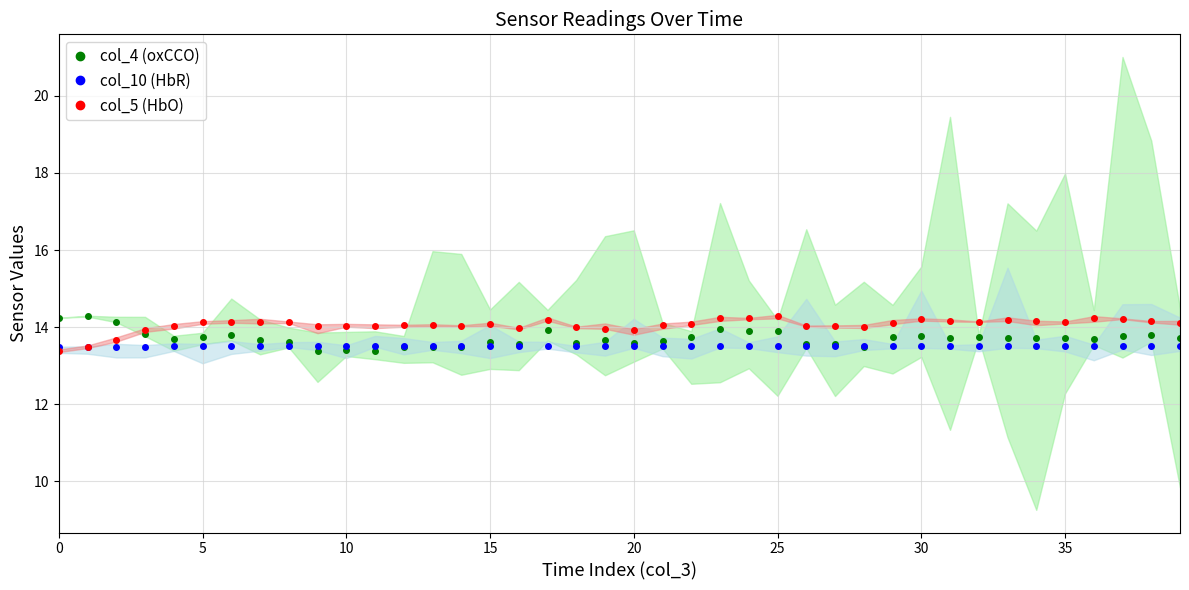

What is the minimum value for col_10 (HbR)?

13.5